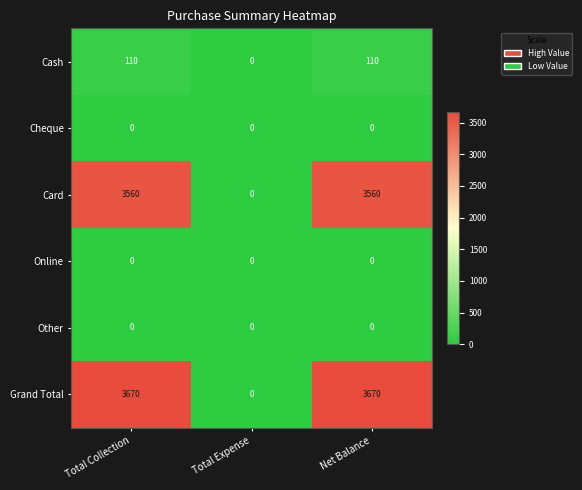

Reading left to right, extract all data points from this chart.

Cash: 110	0	110
Cheque: 0	0	0
Card: 3560	0	3560
Online: 0	0	0
Other: 0	0	0
Grand Total: 3670	0	3670